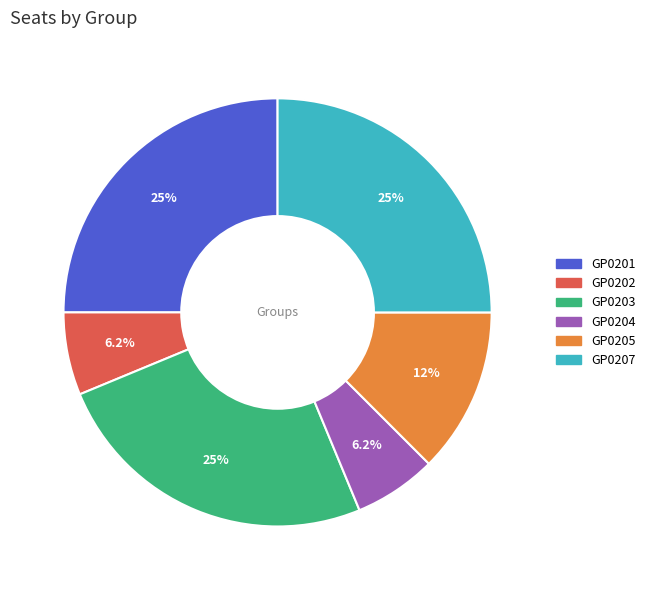

How much of the chart is everything except GP0203?

75.0%